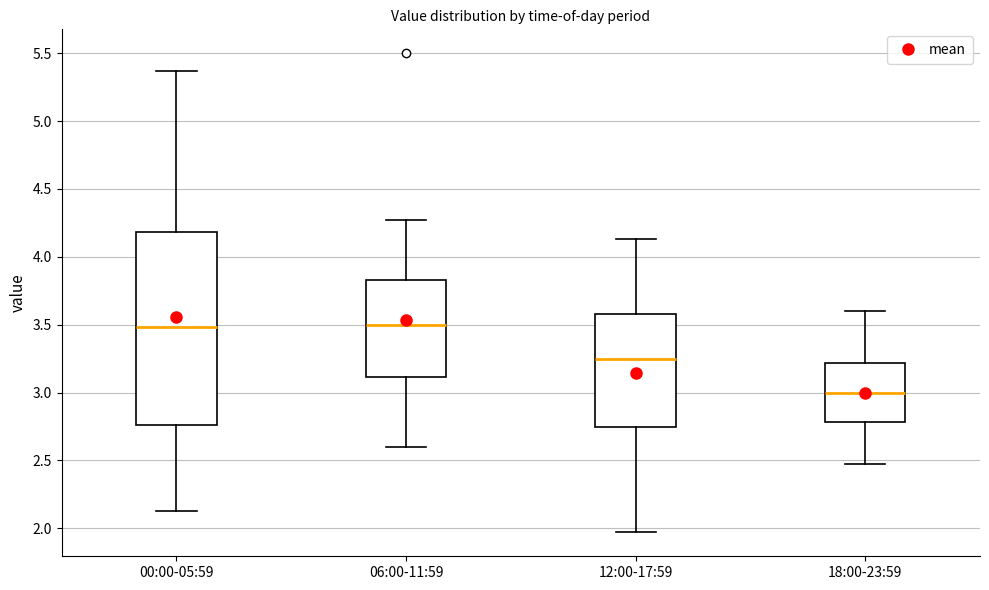

Reading left to right, transcribe this box plot: for each box, give where its median line is, the range the box spans, and where its two whiskers end, as read against the y-axis. The values are not printed on the chart, so give them approximately, as read against the axis.

00:00-05:59: median 3.50, box 2.75 to 4.20, whiskers 2.15 to 5.35
06:00-11:59: median 3.50, box 3.10 to 3.85, whiskers 2.60 to 4.25
12:00-17:59: median 3.25, box 2.75 to 3.60, whiskers 1.95 to 4.15
18:00-23:59: median 3.00, box 2.80 to 3.20, whiskers 2.45 to 3.60